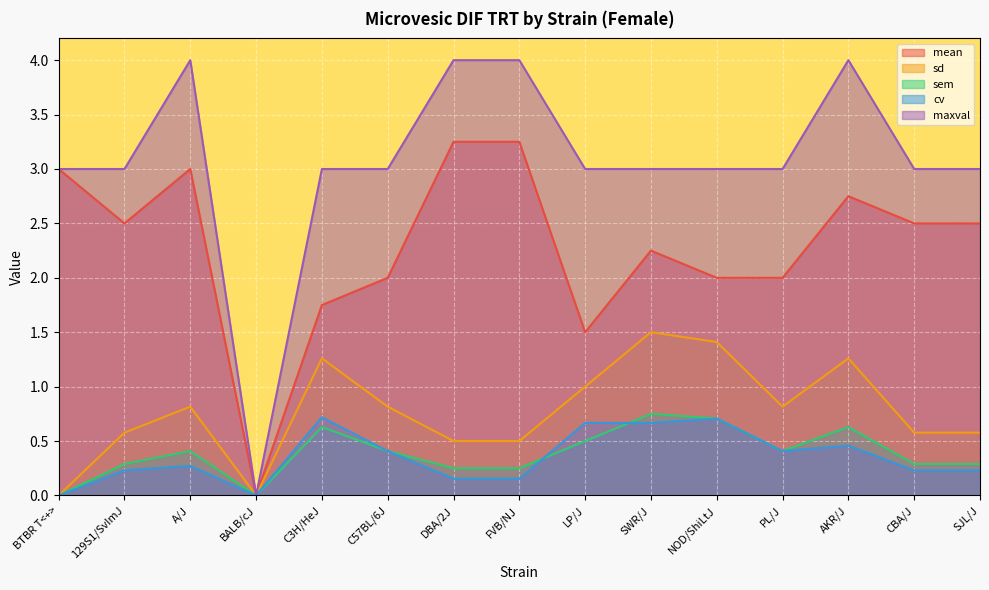

What is the total value across all series at PL/J?

6.6